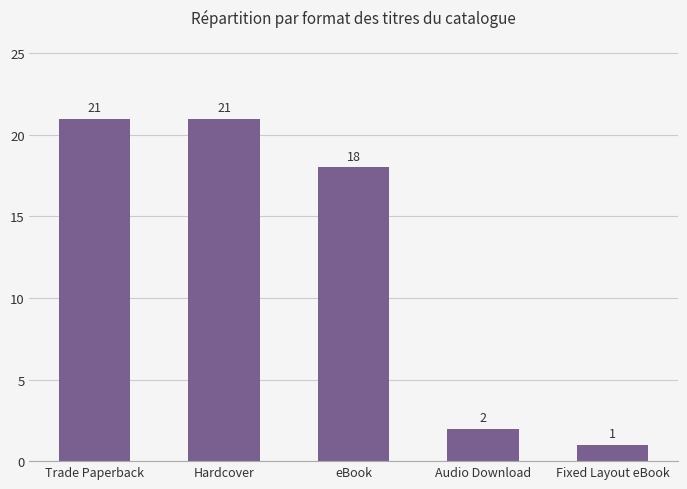

What is the label of the 5th bar from the right?

Trade Paperback